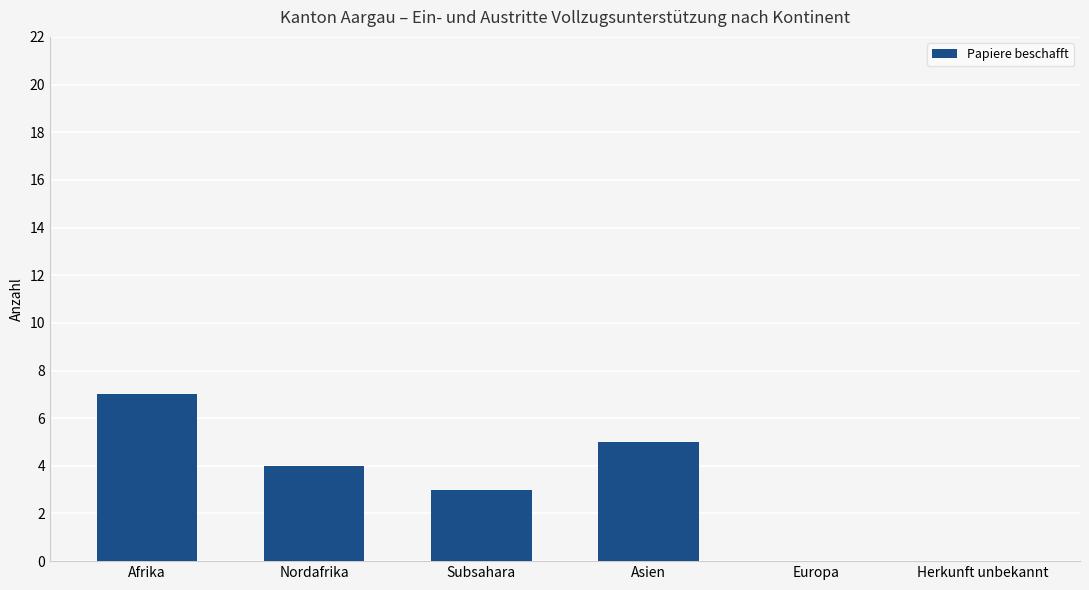

Approximately how many times larger is the value at Afrika compared to Asien?

1.4